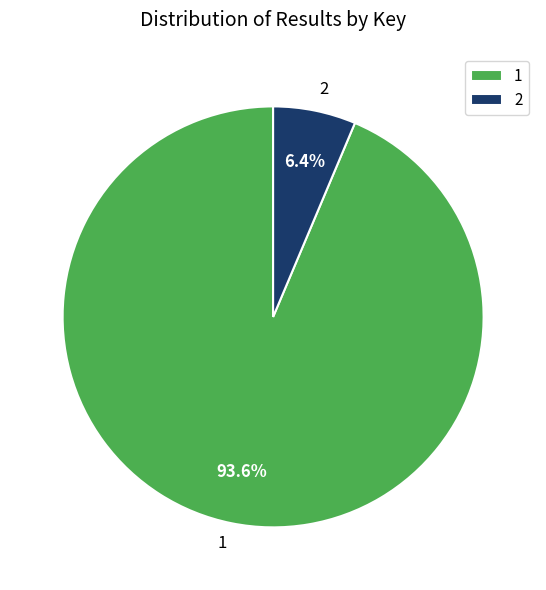

Is there a majority slice in this chart?

Yes